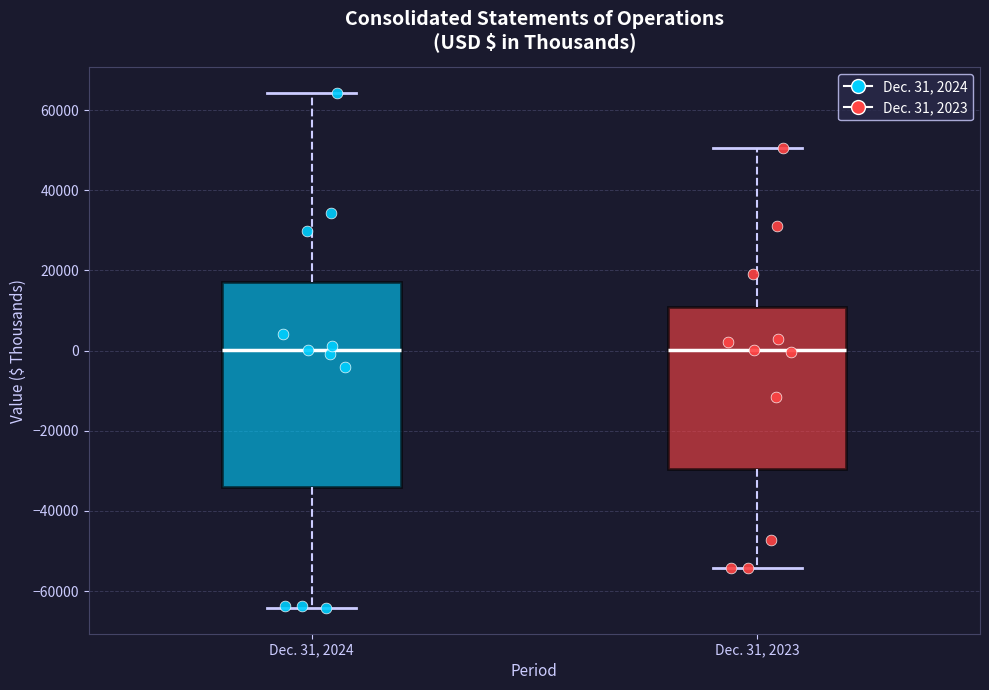

Which box is the tallest, from its lower edge to its upper edge?

Dec. 31, 2024